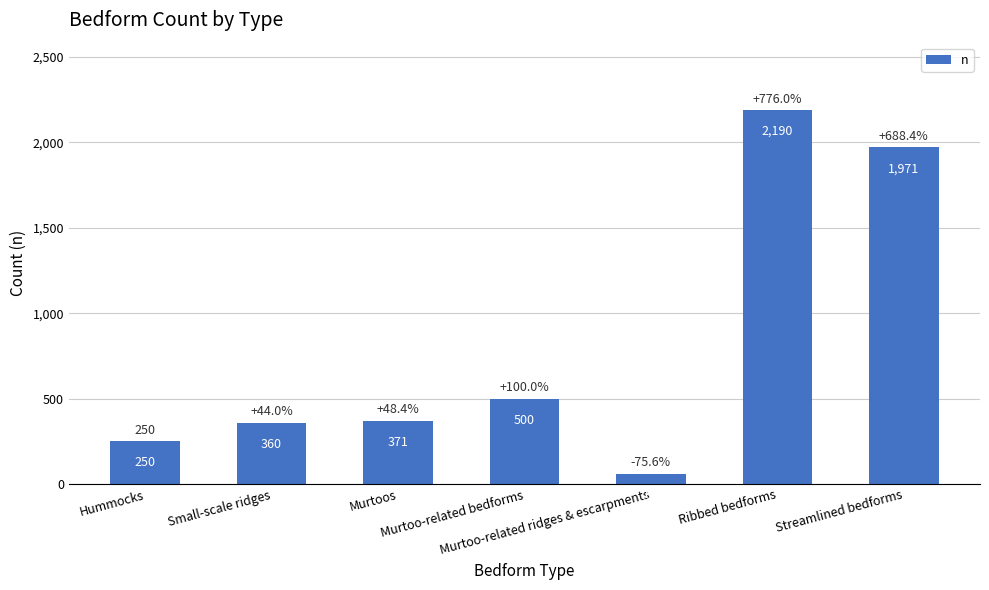

What is the label of the 3rd bar from the left?

Murtoos